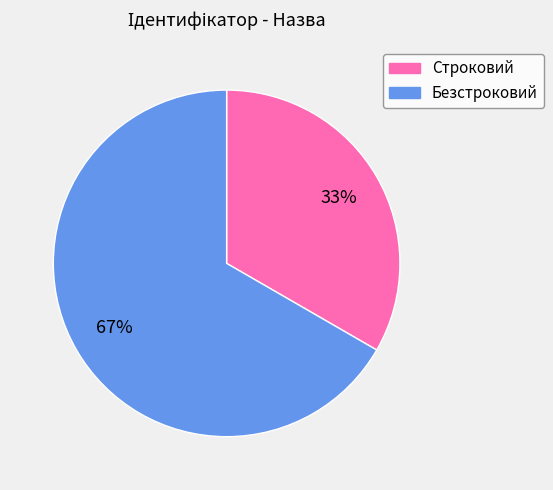

Combined, do Безстроковий and Строковий account for over 50%?

Yes